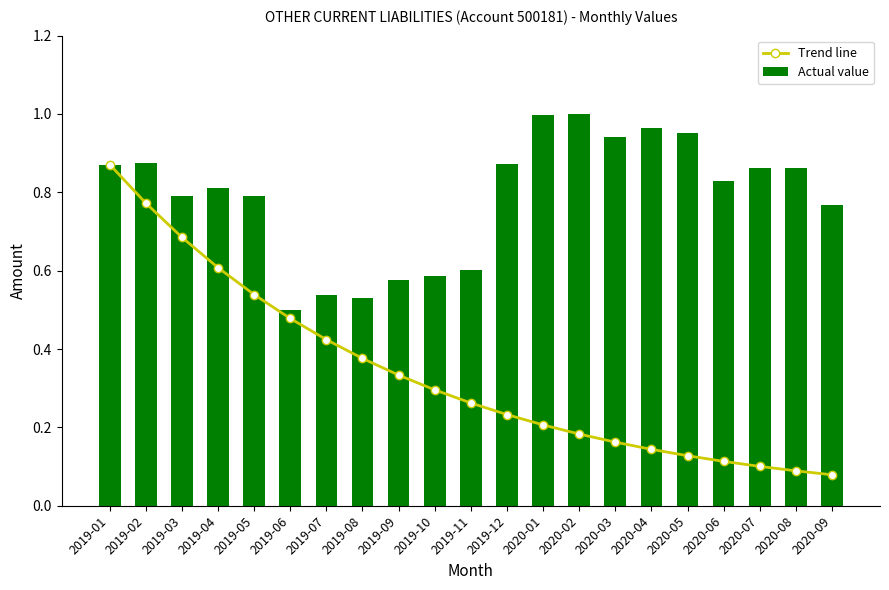

Reading left to right, what are all the values shown in this chart?

Trend line: 2019-01=0.9	2019-02=0.8	2019-03=0.7	2019-04=0.6	2019-05=0.5	2019-06=0.5	2019-07=0.4	2019-08=0.4	2019-09=0.3	2019-10=0.3	2019-11=0.3	2019-12=0.2	2020-01=0.2	2020-02=0.2	2020-03=0.2	2020-04=0.1	2020-05=0.1	2020-06=0.1	2020-07=0.1	2020-08=0.1	2020-09=0.1
Actual value: 2019-01=0.9	2019-02=0.9	2019-03=0.8	2019-04=0.8	2019-05=0.8	2019-06=0.5	2019-07=0.5	2019-08=0.5	2019-09=0.6	2019-10=0.6	2019-11=0.6	2019-12=0.9	2020-01=1.0	2020-02=1.0	2020-03=0.9	2020-04=1.0	2020-05=1.0	2020-06=0.8	2020-07=0.9	2020-08=0.9	2020-09=0.8